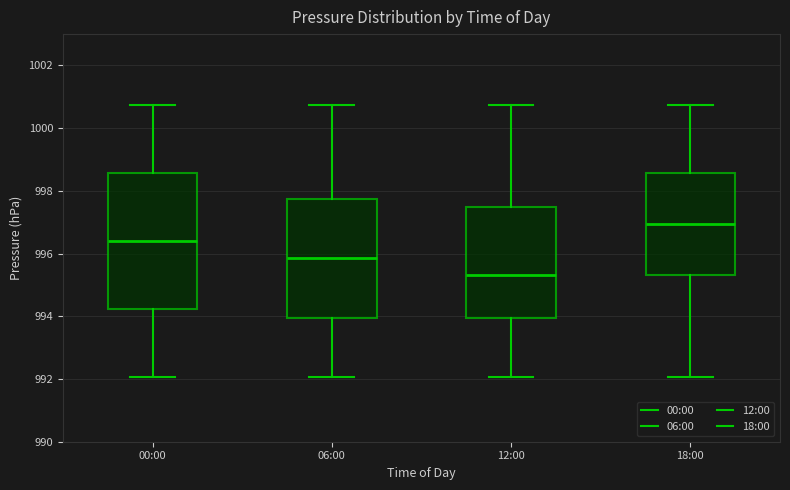

Reading left to right, transcribe this box plot: for each box, give where its median line is, the range the box spans, and where its two whiskers end, as read against the y-axis. The values are not printed on the chart, so give them approximately, as read against the axis.

00:00: median 996.4, box 994.2 to 998.6, whiskers 992.0 to 1000.8
06:00: median 995.8, box 994.0 to 997.8, whiskers 992.0 to 1000.8
12:00: median 995.4, box 994.0 to 997.4, whiskers 992.0 to 1000.8
18:00: median 997.0, box 995.4 to 998.6, whiskers 992.0 to 1000.8